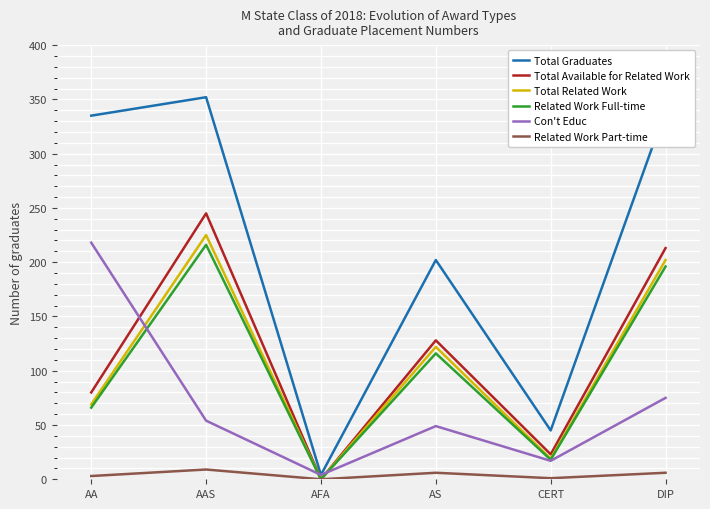

True or false: Total Available for Related Work and Total Graduates cross at least once.

False